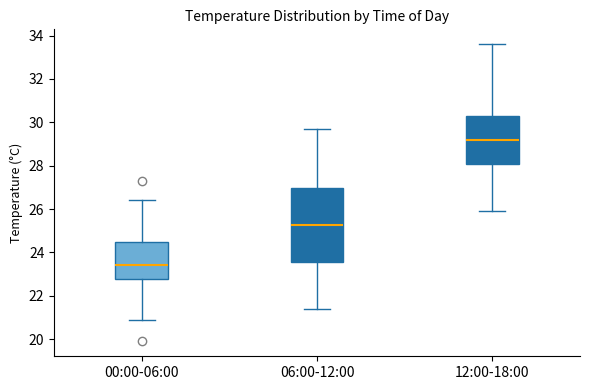

Which box has the highest median line?

12:00-18:00